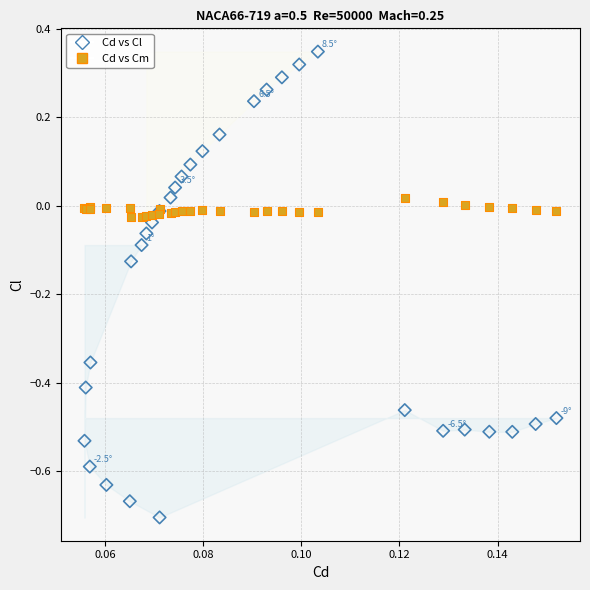

Which series contains the highest Y value?

Cd vs Cl